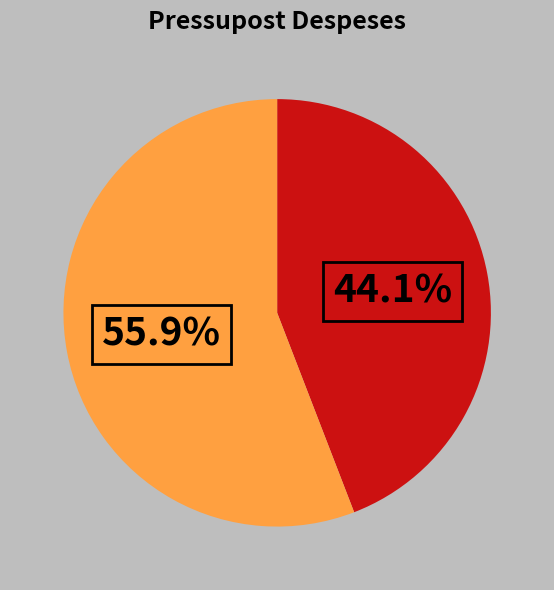

Is there a majority slice in this chart?

Yes